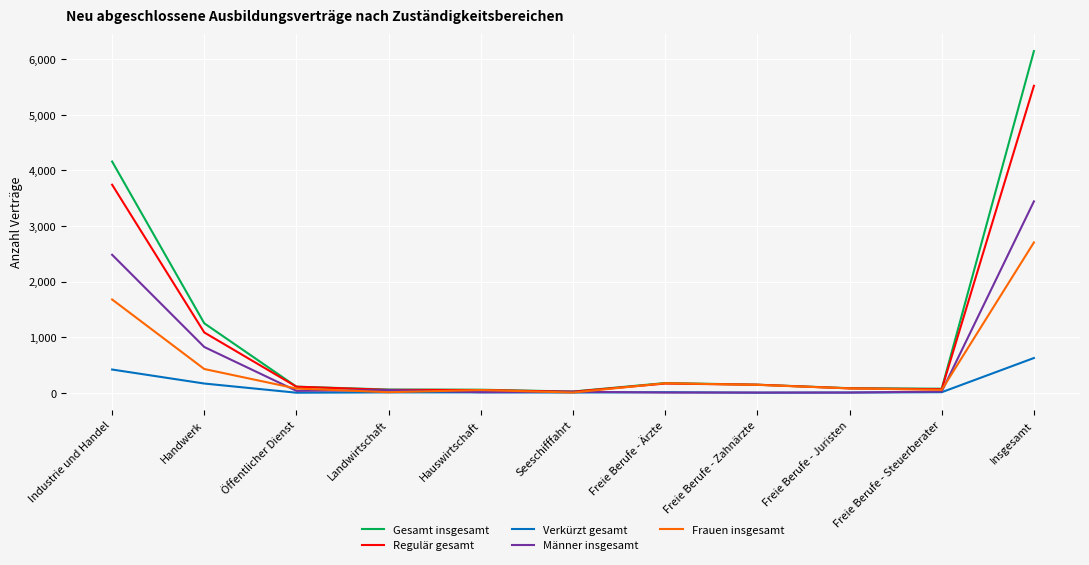

At which category is the sum across all series the highest?

Insgesamt